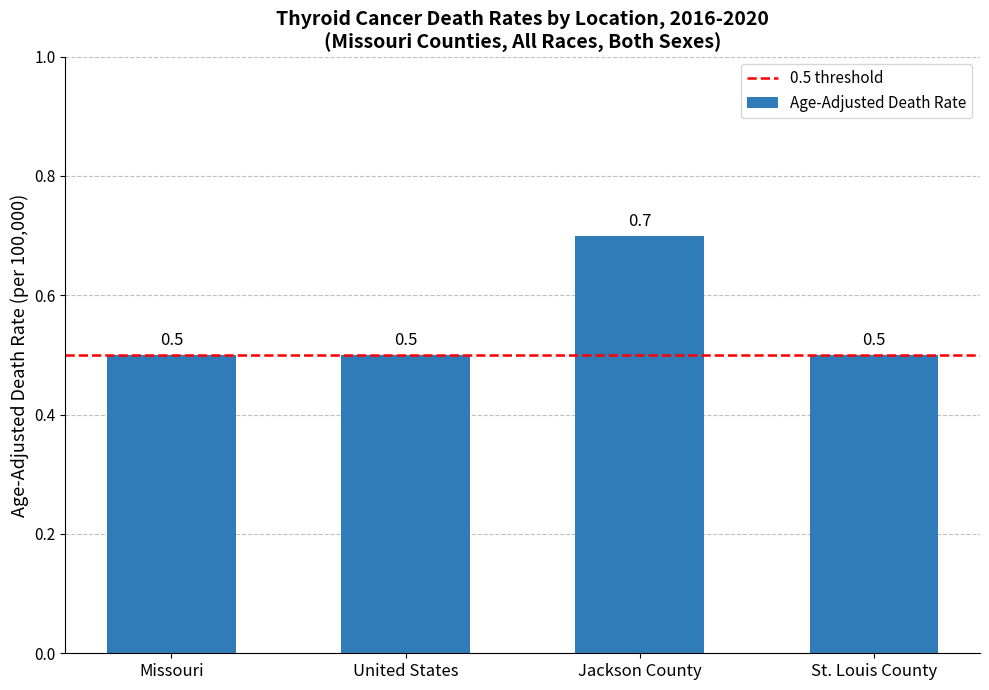

Reading left to right, list all the values displayed in this chart.

0.5	0.5	0.7	0.5